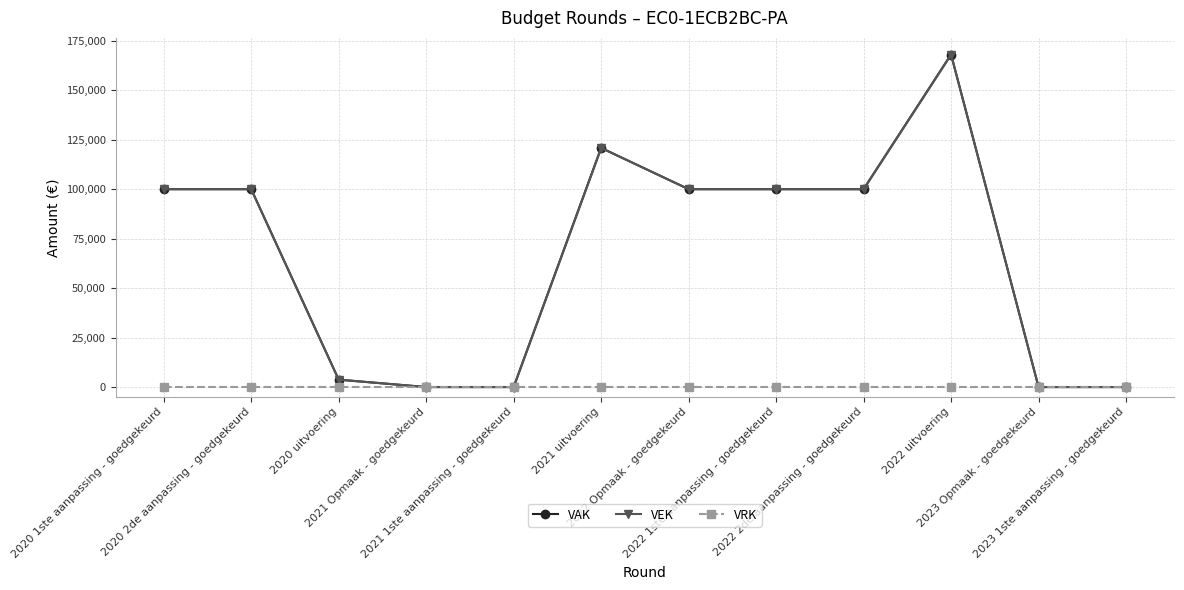

What is the label of the 10th point from the left?

2022 uitvoering